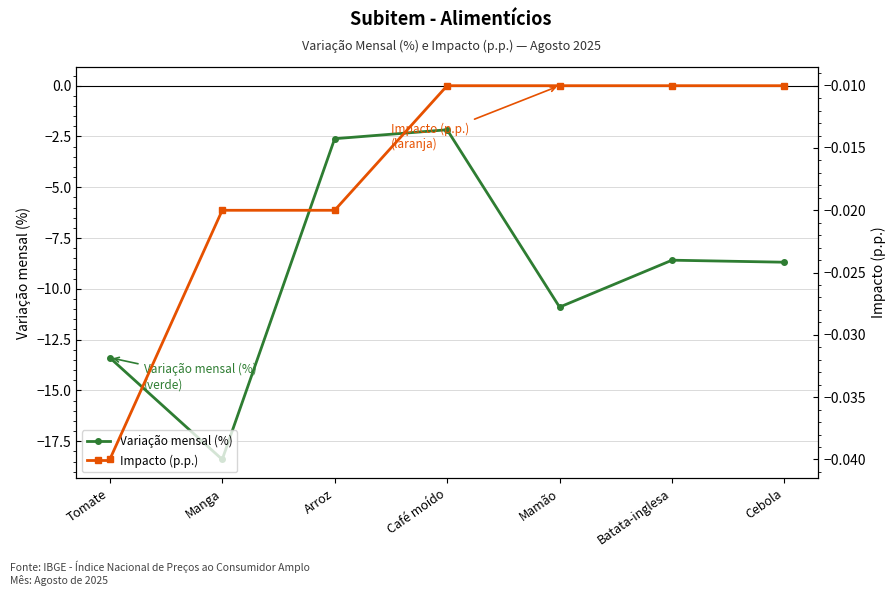

How many data points does each series have?

7